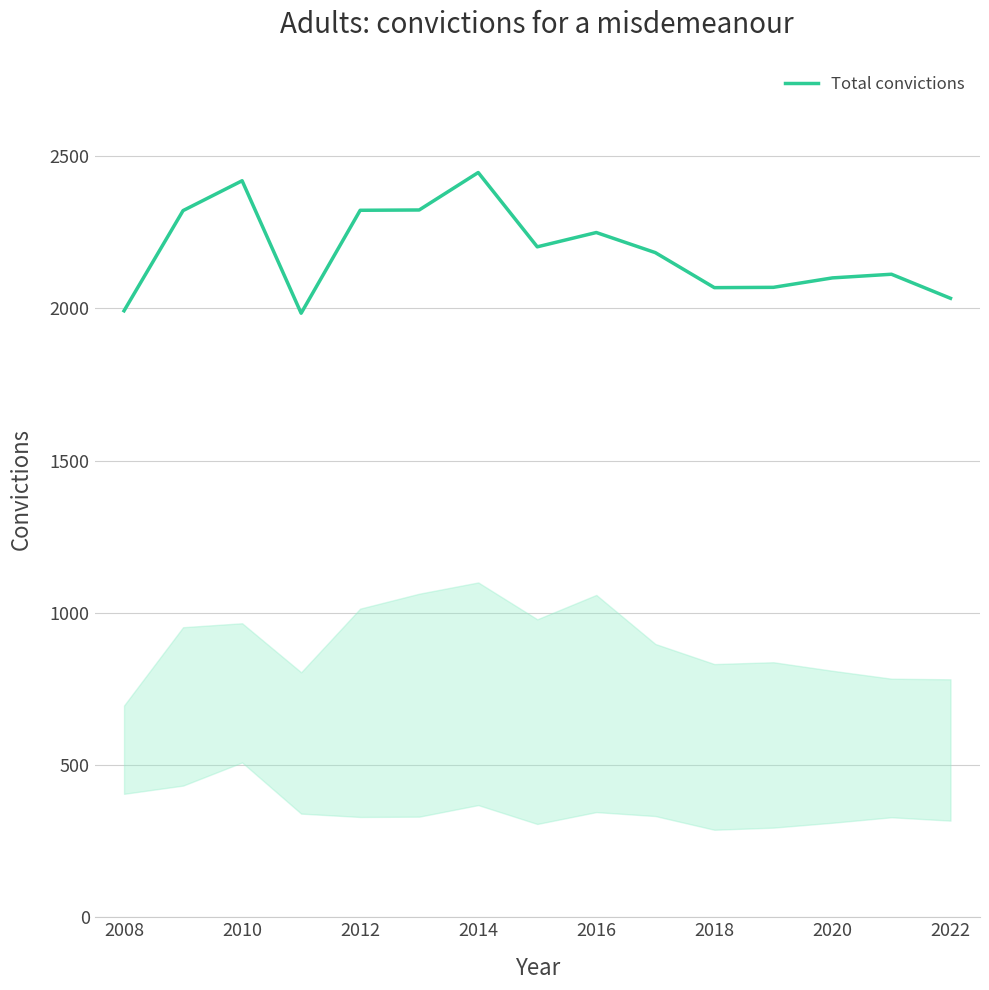

What is the minimum value shown in the chart?

1984